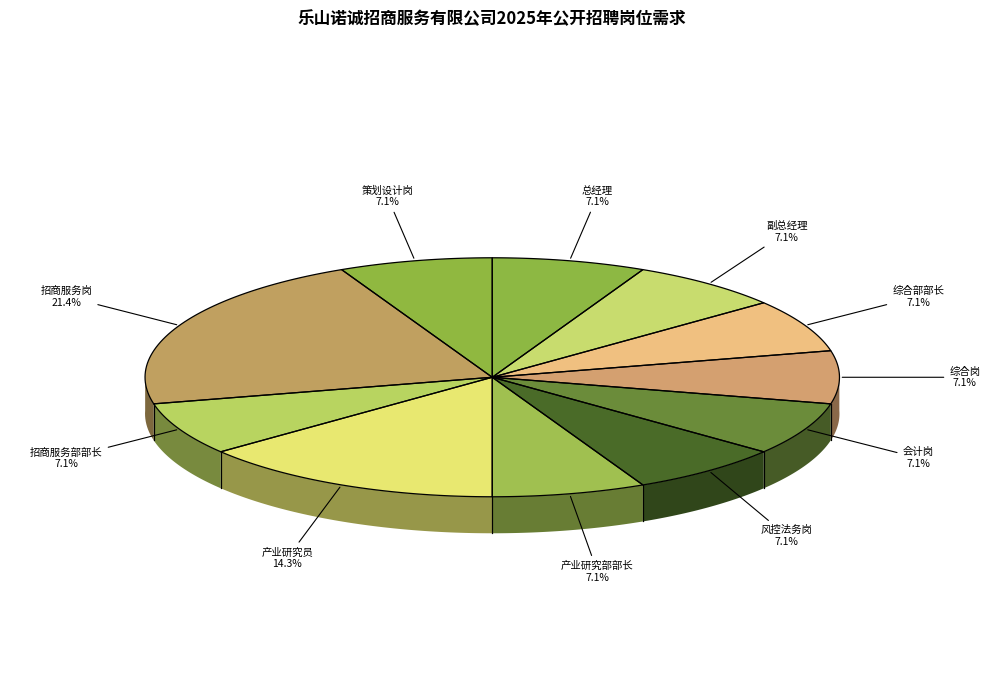

Do 策划设计岗 and 招商服务岗 together represent more than half of the pie?

No